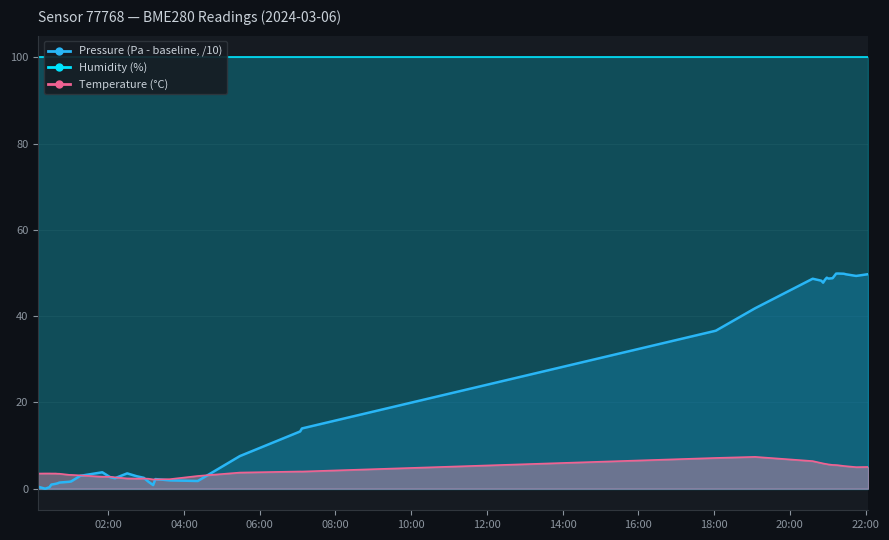

Count the number of categories in the chart.

40